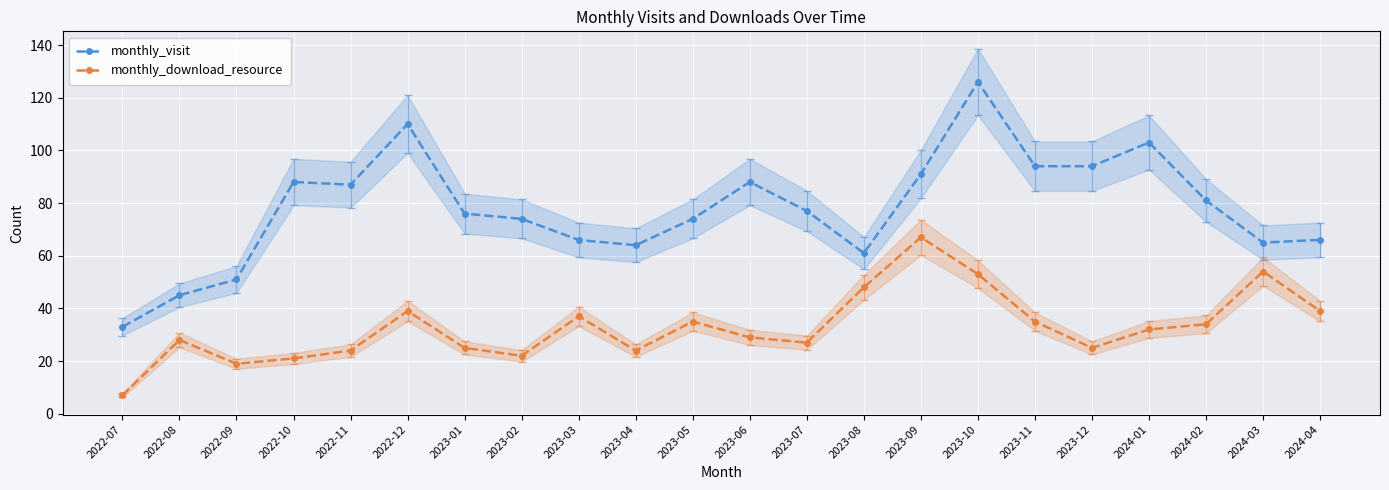

What are all the series names shown in the legend?

monthly_visit, monthly_download_resource